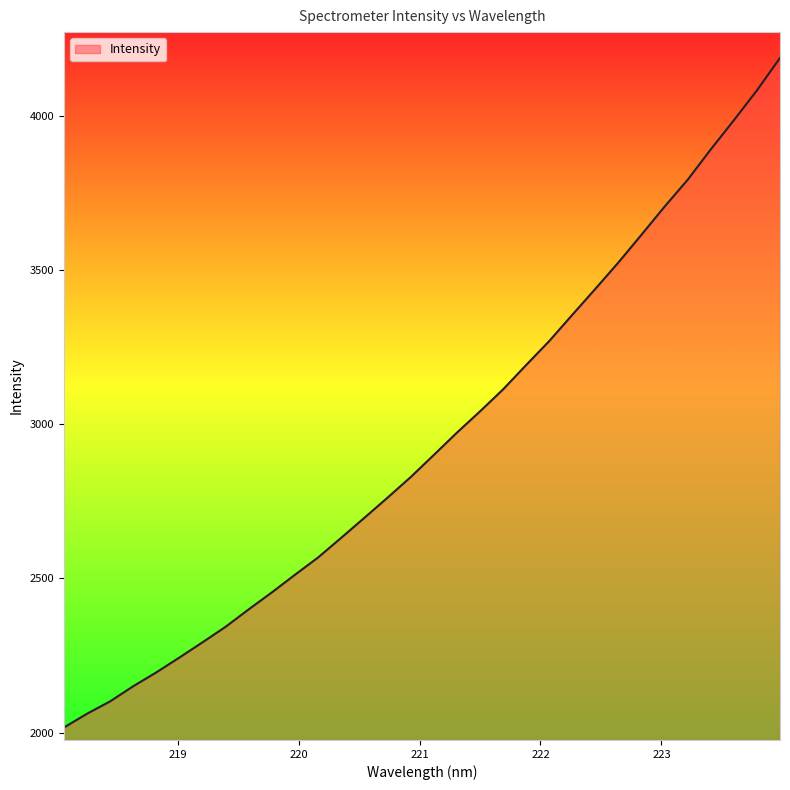

What is the greatest value displayed?

4186.6